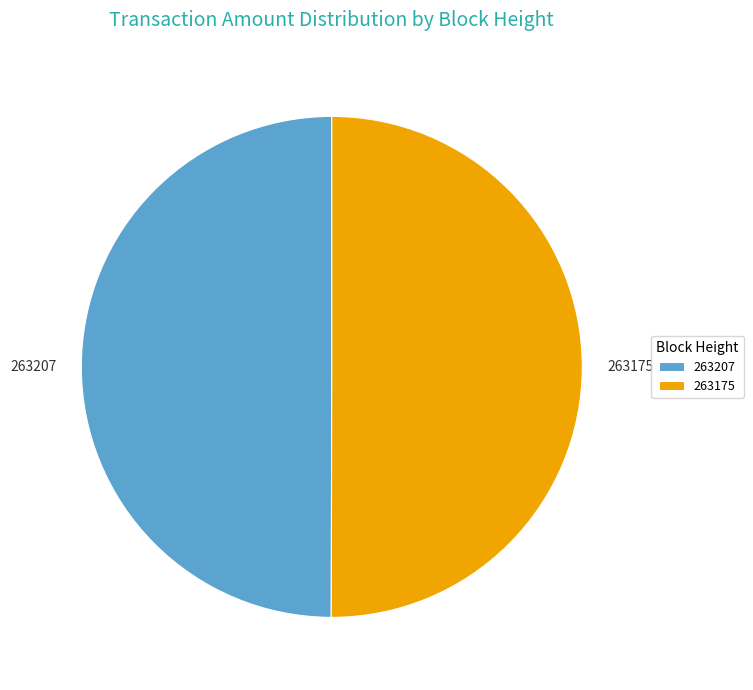

True or false: 263175 accounts for 62% of the total.

False